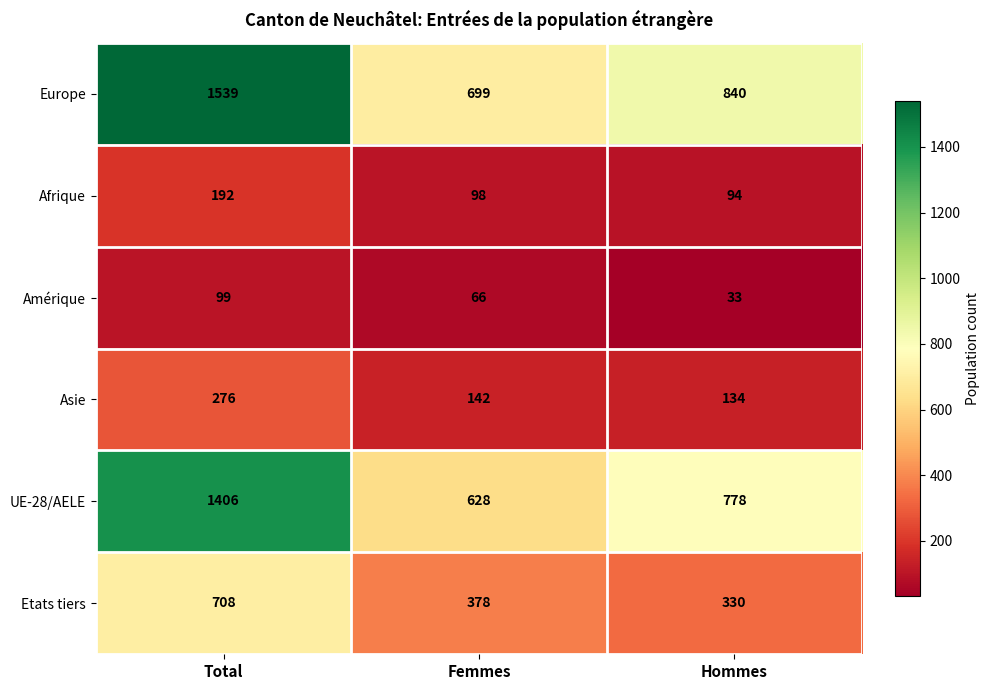

Where does the Amérique series first go above 66?

Total